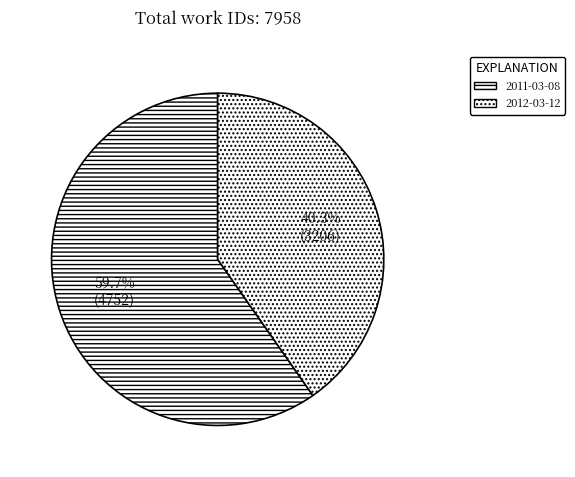

What is the ratio of the value at 2011-03-08 to the value at 2012-03-12?

1.5